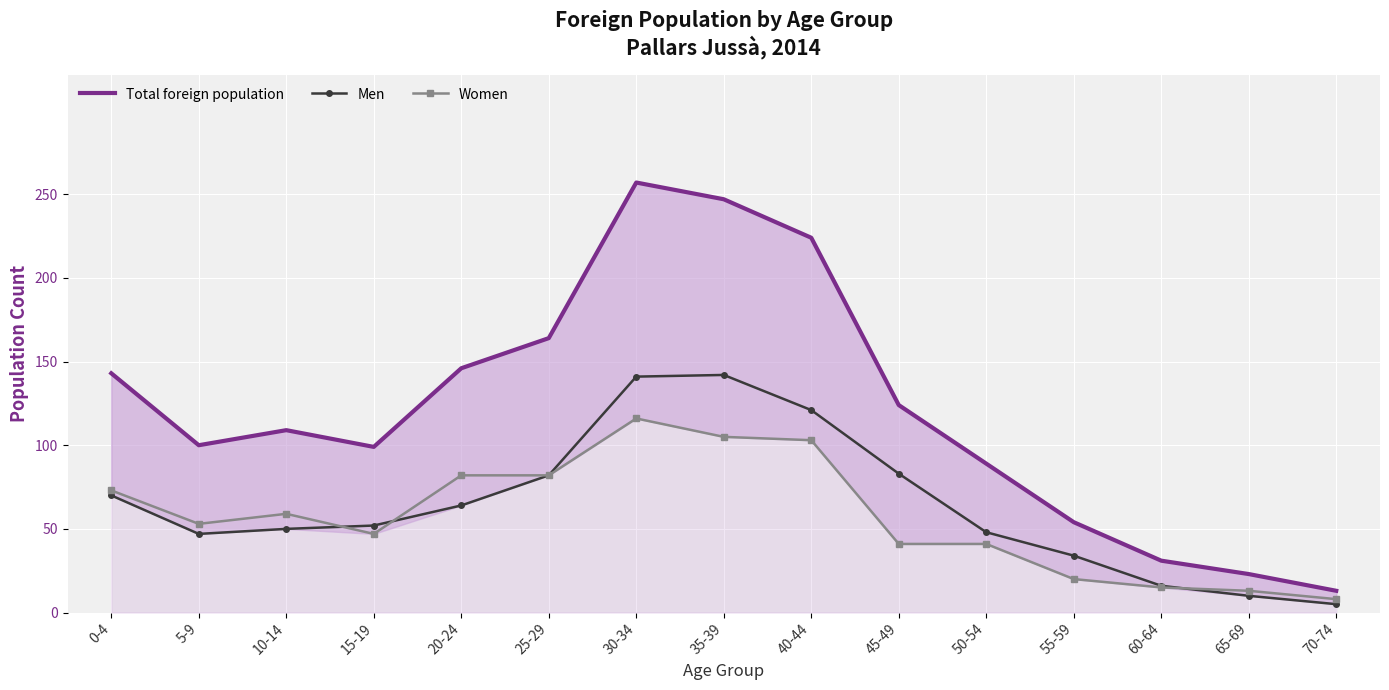

What is the sum of the Men values at 10-14 and 45-49?

133